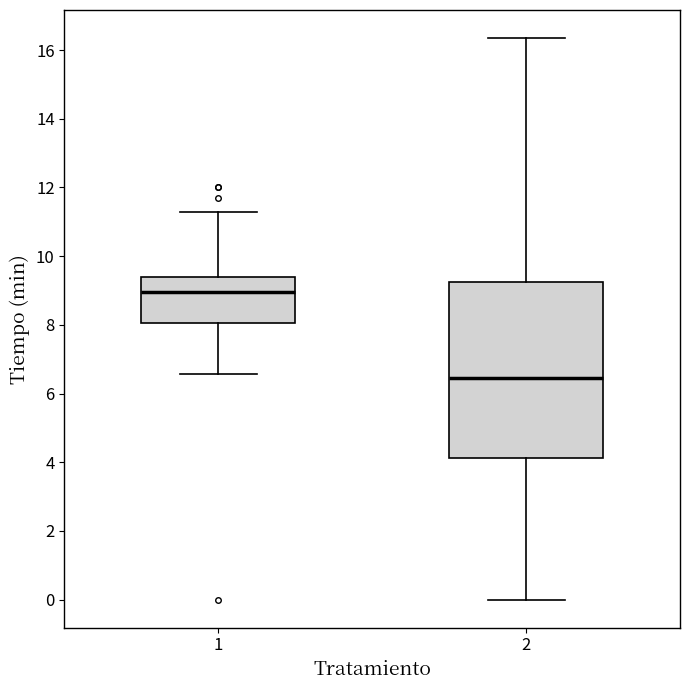

Which box's median line is the highest?

1